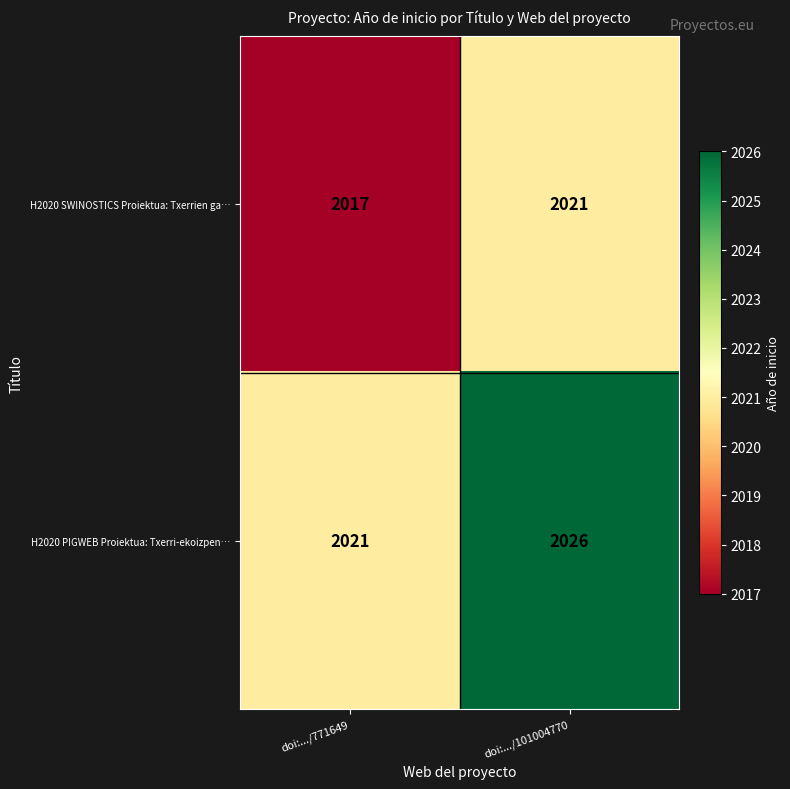

At which category is the sum across all series the highest?

doi:.../101004770